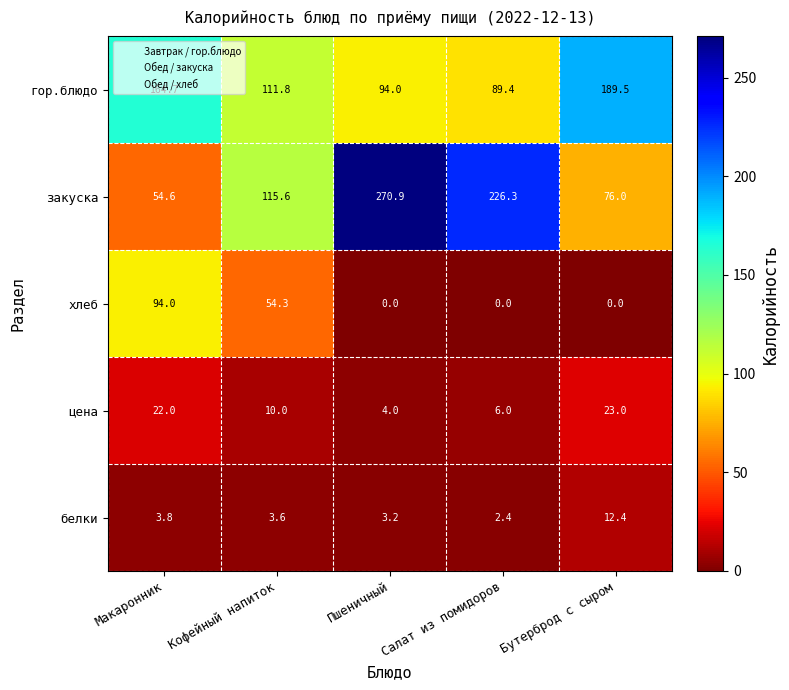

Which series has the largest range (max minus min)?

закуска